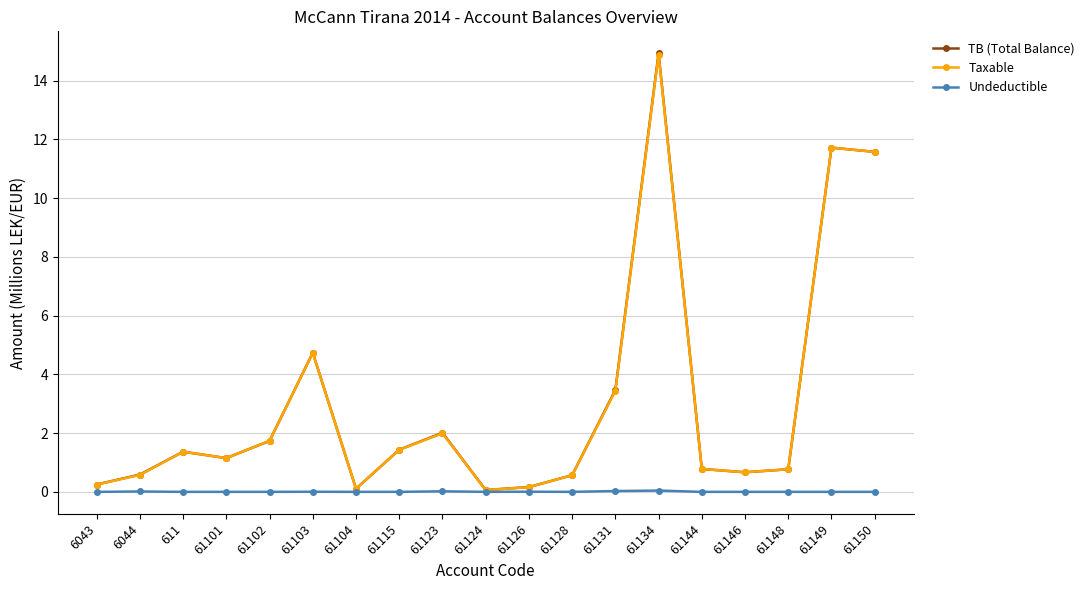

Is the value of TB (Total Balance) at 61104 greater than the value of Taxable at 61146?

No